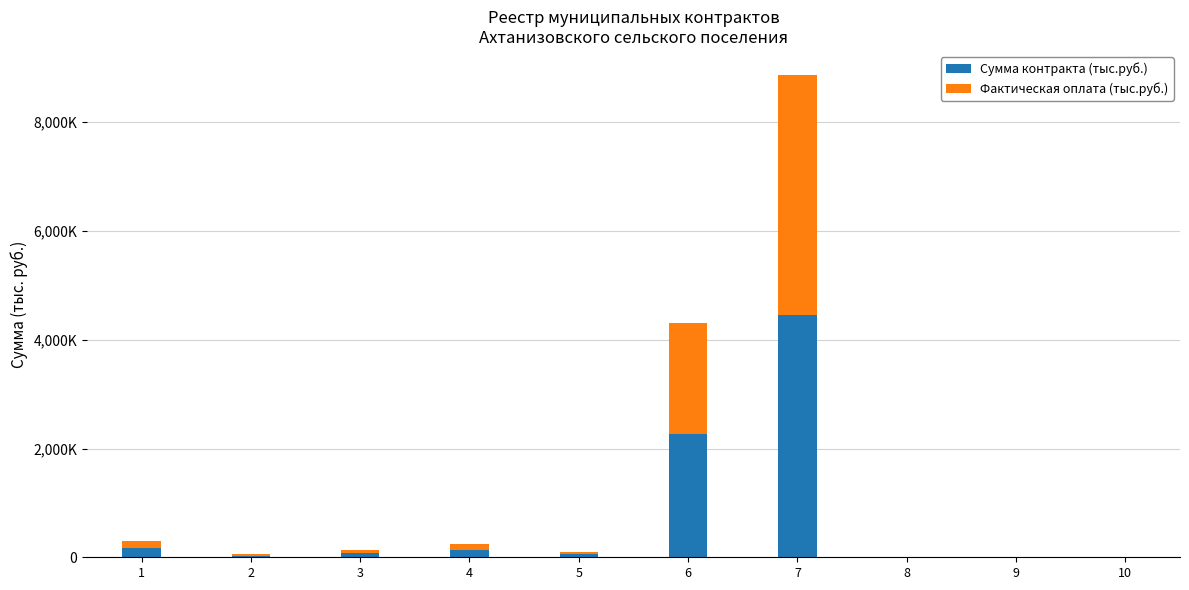

Are the bars horizontal?

No